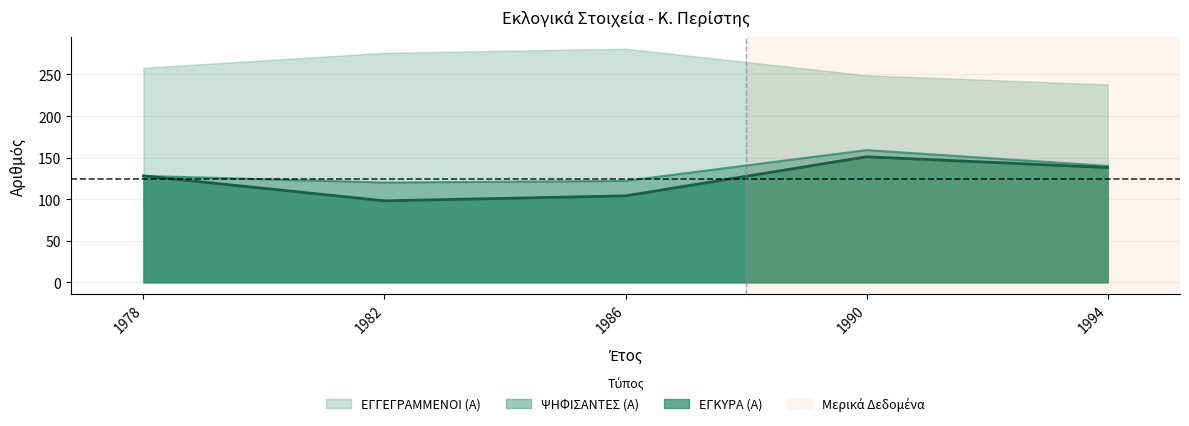

The ΨΗΦΙΣΑΝΤΕΣ (Α) series shows 120 at 1982. True or false?

True